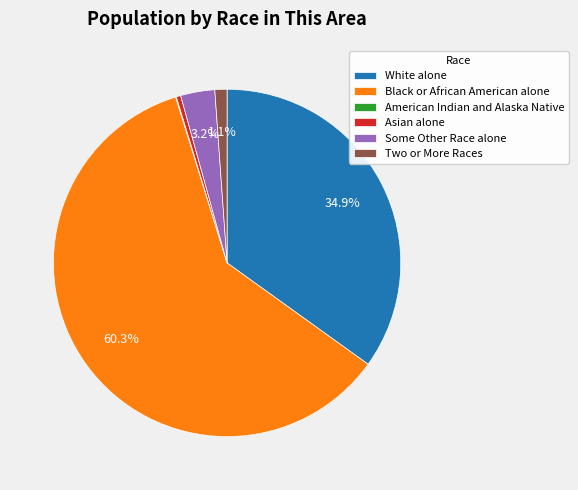

To the nearest percent, what is the difference between the largest and smallest slice percentages?

60%